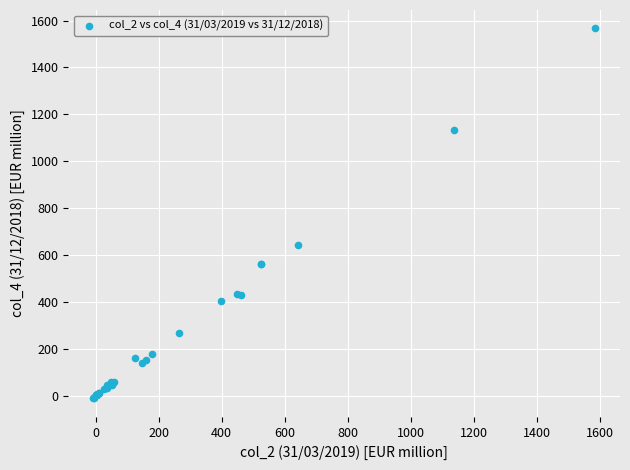

What Y value in the scatter plot is closest to 776?

641.3